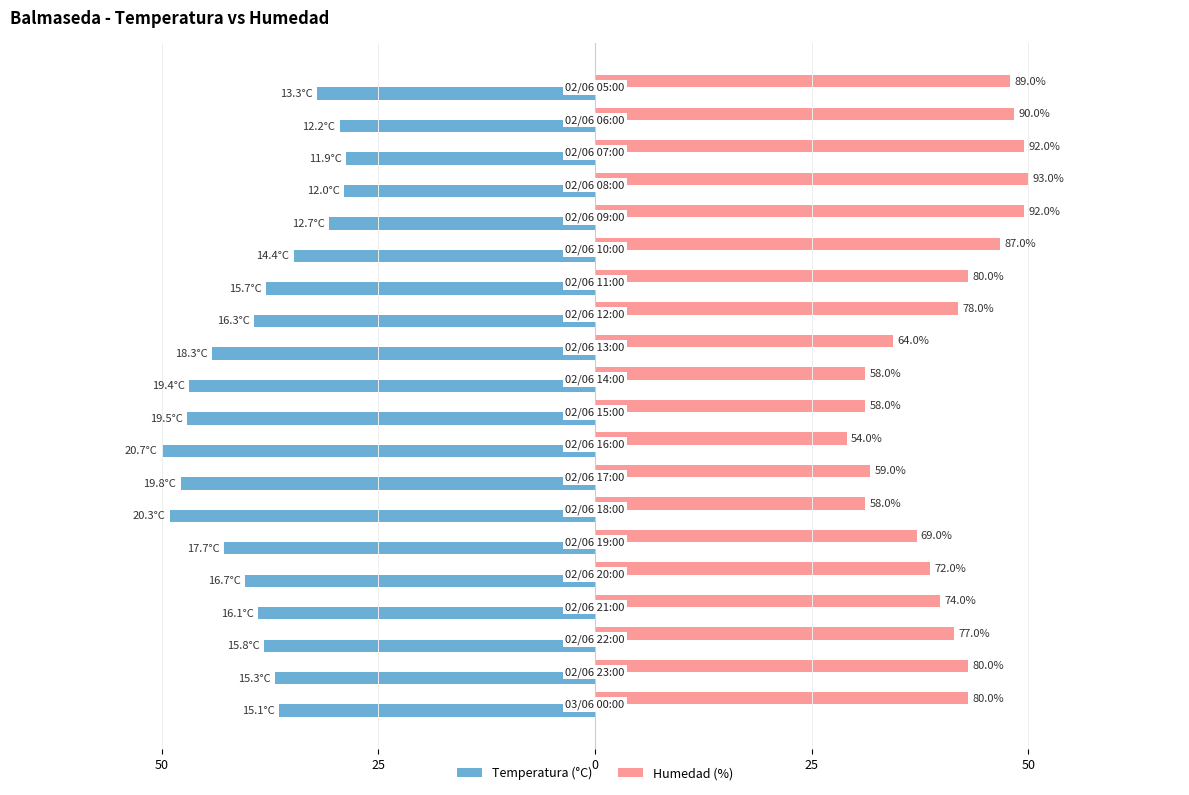

Reading left to right, transcribe all the data shown in this chart.

Temperatura (°C): -36.5	-37.0	-38.2	-38.9	-40.3	-42.8	-49.0	-47.8	-50.0	-47.1	-46.9	-44.2	-39.4	-37.9	-34.8	-30.7	-29.0	-28.7	-29.5	-32.1
Humedad (%): 43.0	43.0	41.4	39.8	38.7	37.1	31.2	31.7	29.0	31.2	31.2	34.4	41.9	43.0	46.8	49.5	50.0	49.5	48.4	47.8